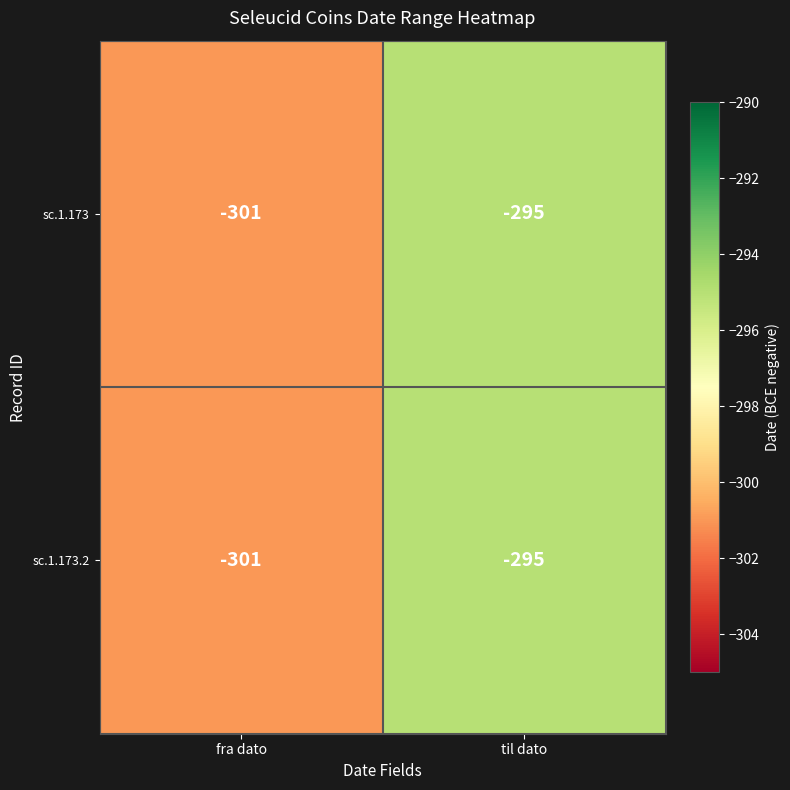

True or false: sc.1.173 has a value of -401 at til dato.

False